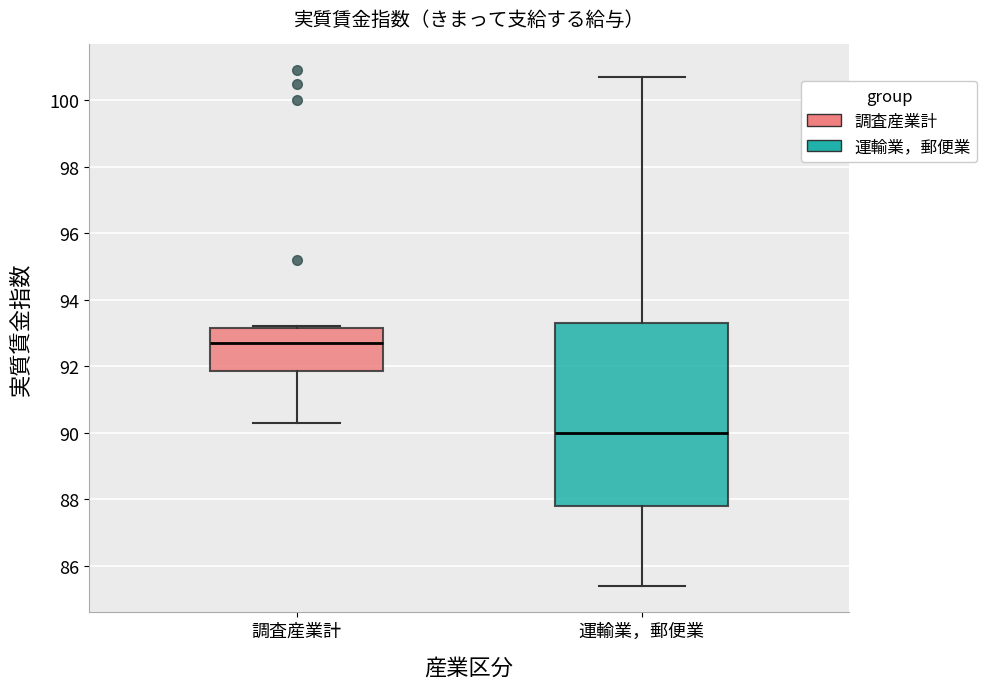

Where does the median line of the box for 調査産業計 sit on the y-axis? The values are not printed on the chart, so give them approximately, as read against the axis.

92.8